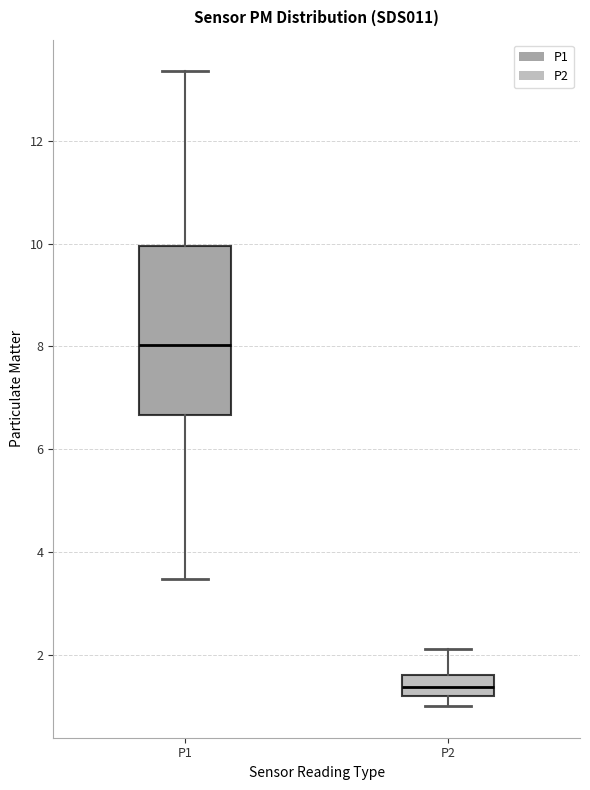

Reading left to right, transcribe this box plot: for each box, give where its median line is, the range the box spans, and where its two whiskers end, as read against the y-axis. The values are not printed on the chart, so give them approximately, as read against the axis.

P1: median 8.0, box 6.6 to 10.0, whiskers 3.4 to 13.4
P2: median 1.4, box 1.2 to 1.6, whiskers 1.0 to 2.2